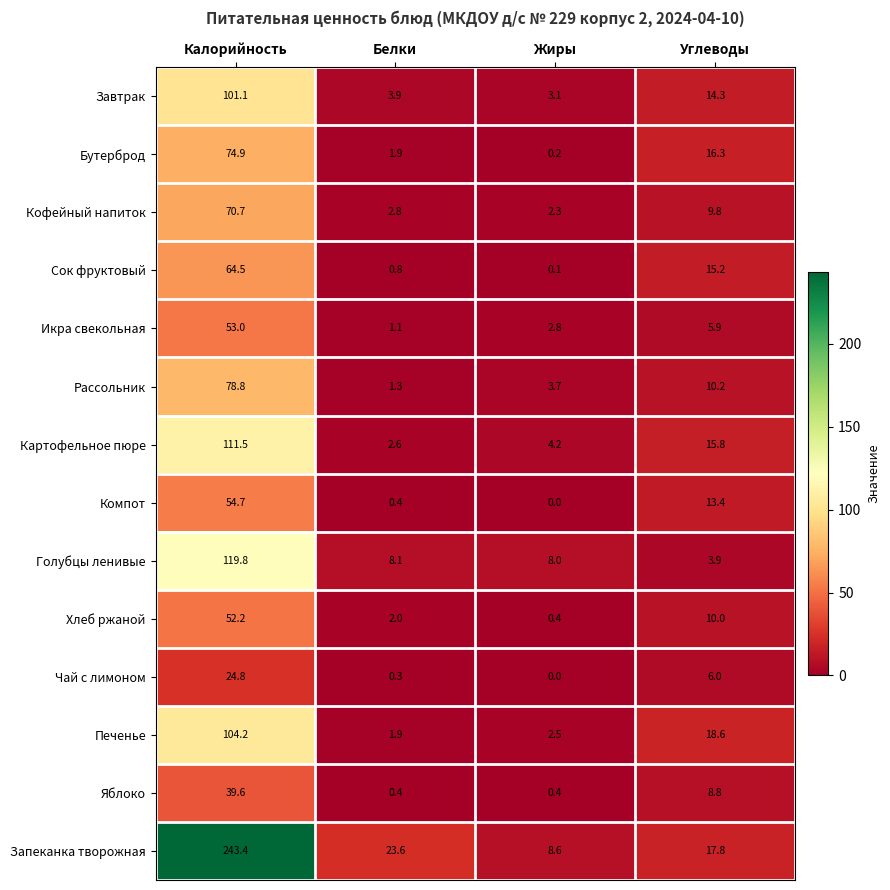

List the series in order of their peak value, highest first.

Запеканка творожная, Голубцы ленивые, Картофельное пюре, Печенье, Завтрак, Рассольник, Бутерброд, Кофейный напиток, Сок фруктовый, Компот, Икра свекольная, Хлеб ржаной, Яблоко, Чай с лимоном